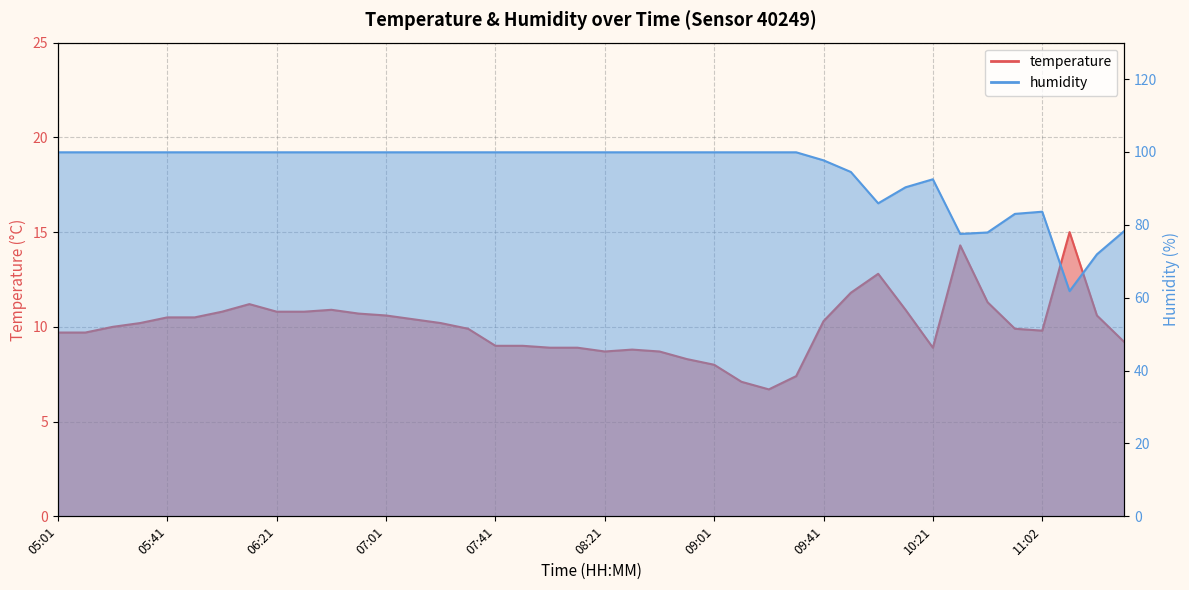

How many interior local valleys does the humidity series have?

3